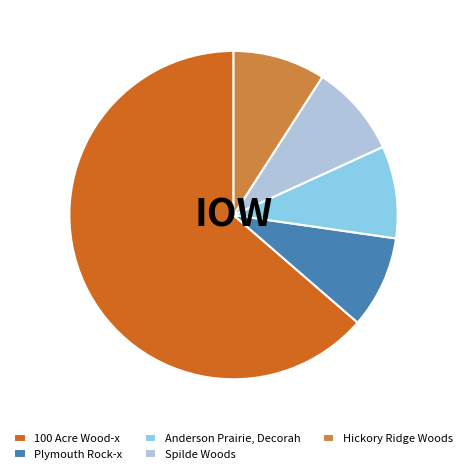

How many slices are in this pie chart?

5